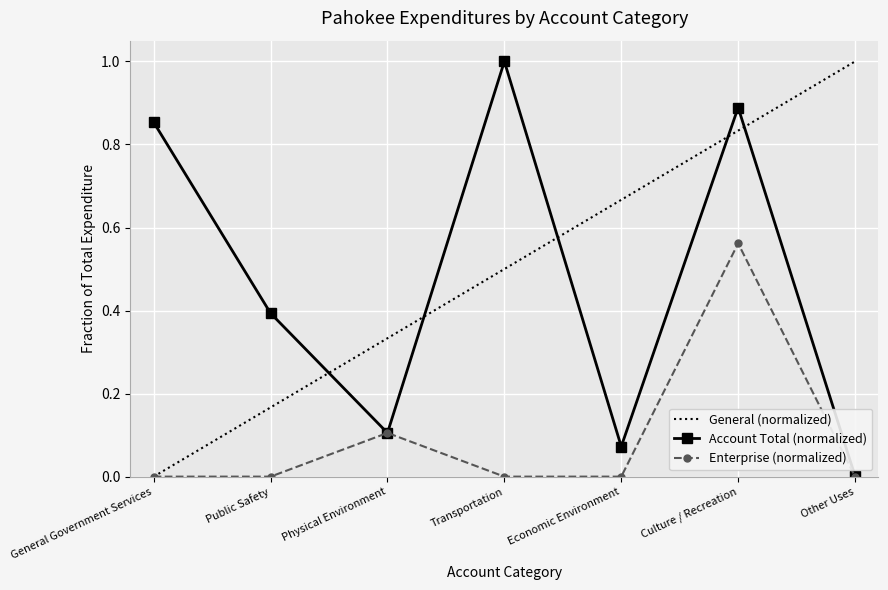

The Enterprise (normalized) series shows 0.0 at Transportation. True or false?

True